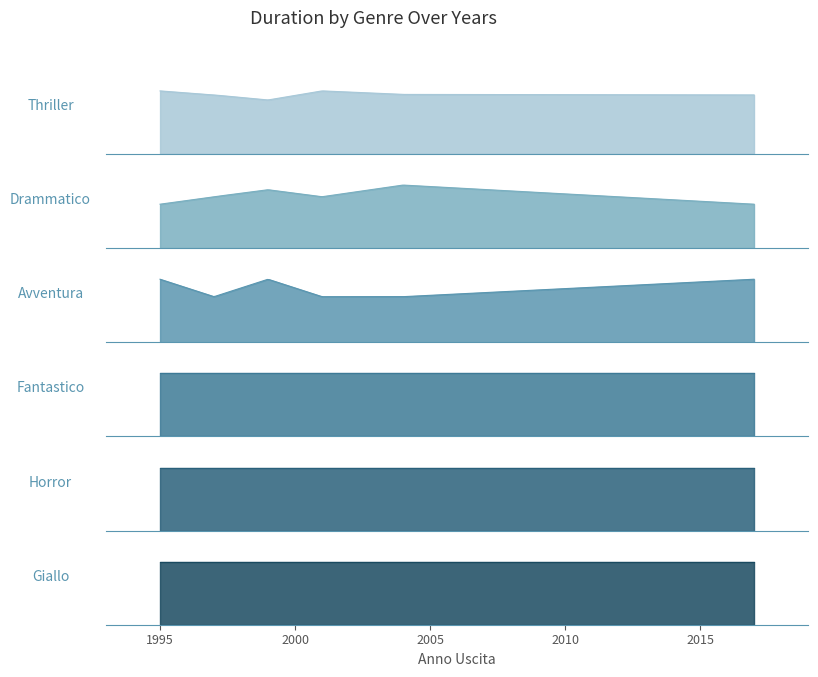

True or false: Giallo has more than 1 interior local peaks.

False